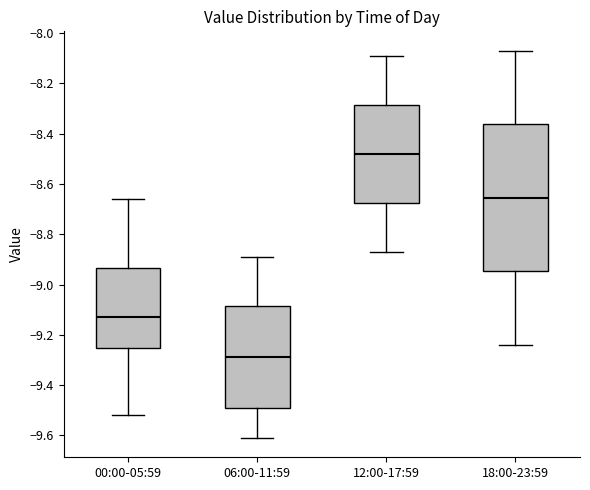

Comparing the boxes themselves (not the whiskers), which one is the tallest?

18:00-23:59